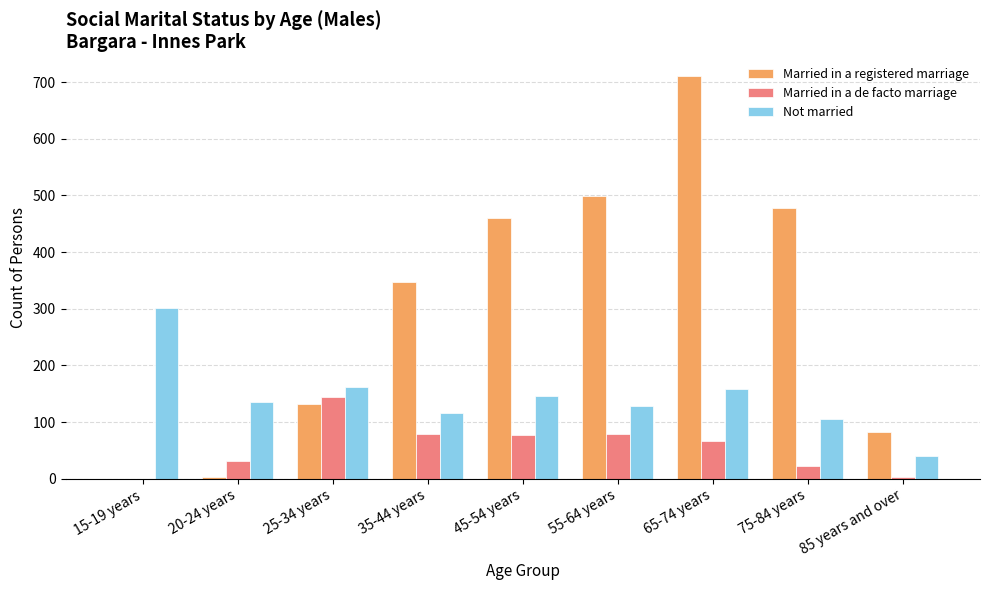

True or false: Married in a de facto marriage has a value of 145 at 25-34 years.

True